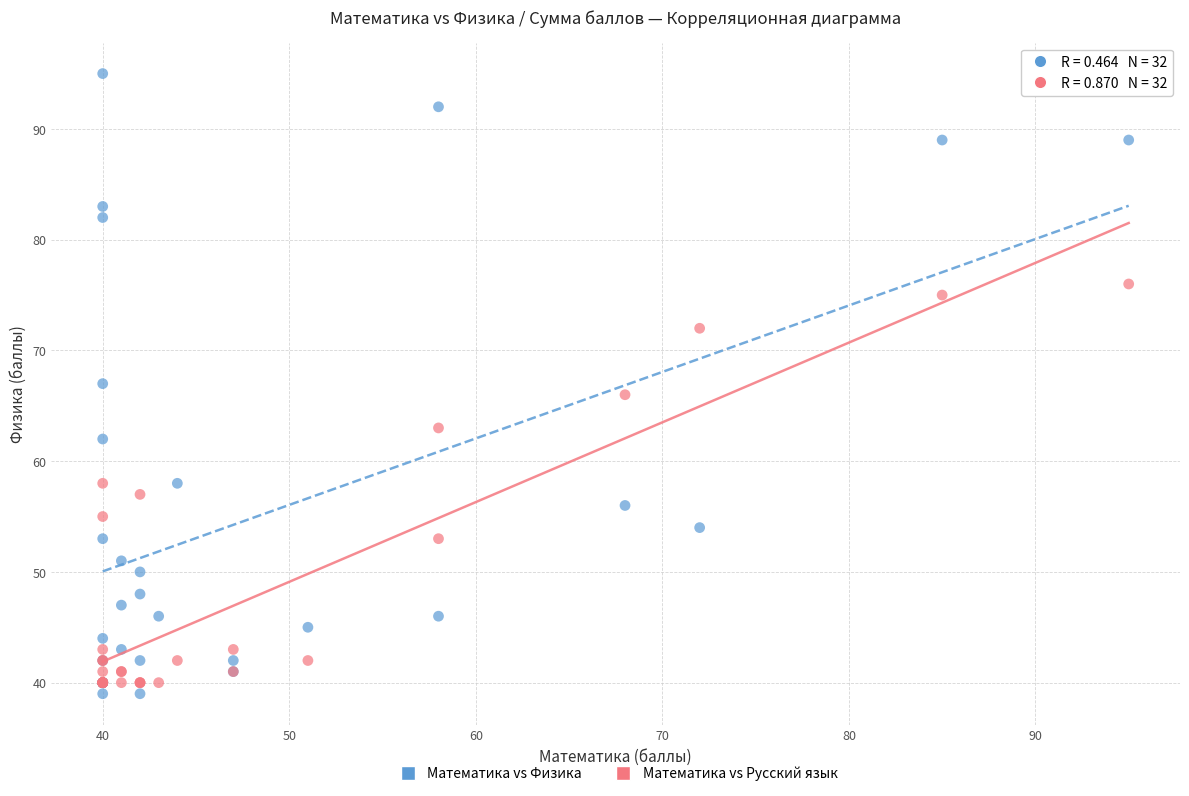

Which series has the widest spread of Y values?

Математика vs Физика